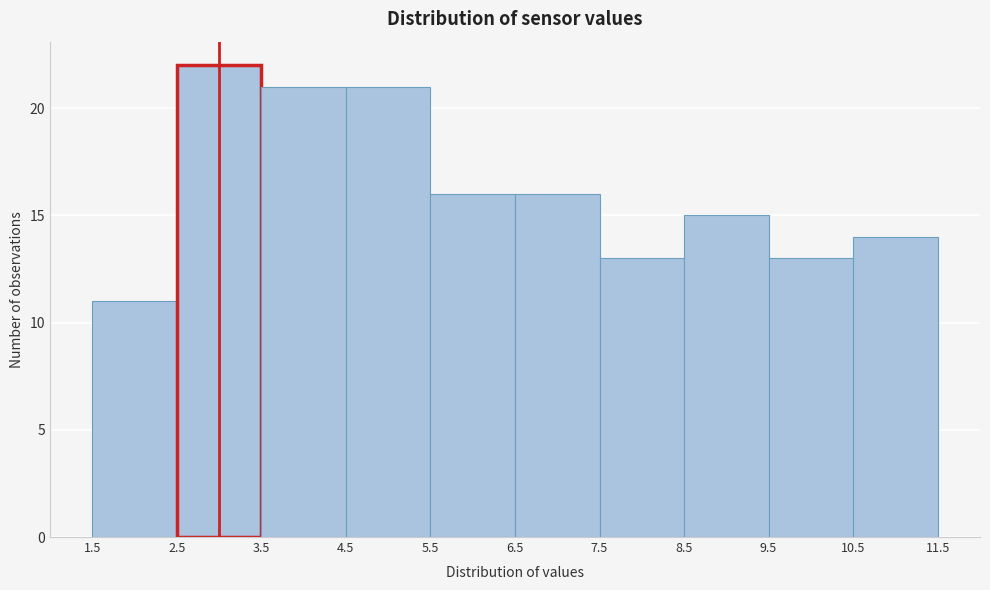

Reading left to right, transcribe this chart: for each bar, give the range it covers on the x-axis and its height. The values are not printed on the chart, so give them approximately, as read against the axis.

1.5 to 2.5: 11
2.5 to 3.5: 22
3.5 to 4.5: 21
4.5 to 5.5: 21
5.5 to 6.5: 16
6.5 to 7.5: 16
7.5 to 8.5: 13
8.5 to 9.5: 15
9.5 to 10.5: 13
10.5 to 11.5: 14